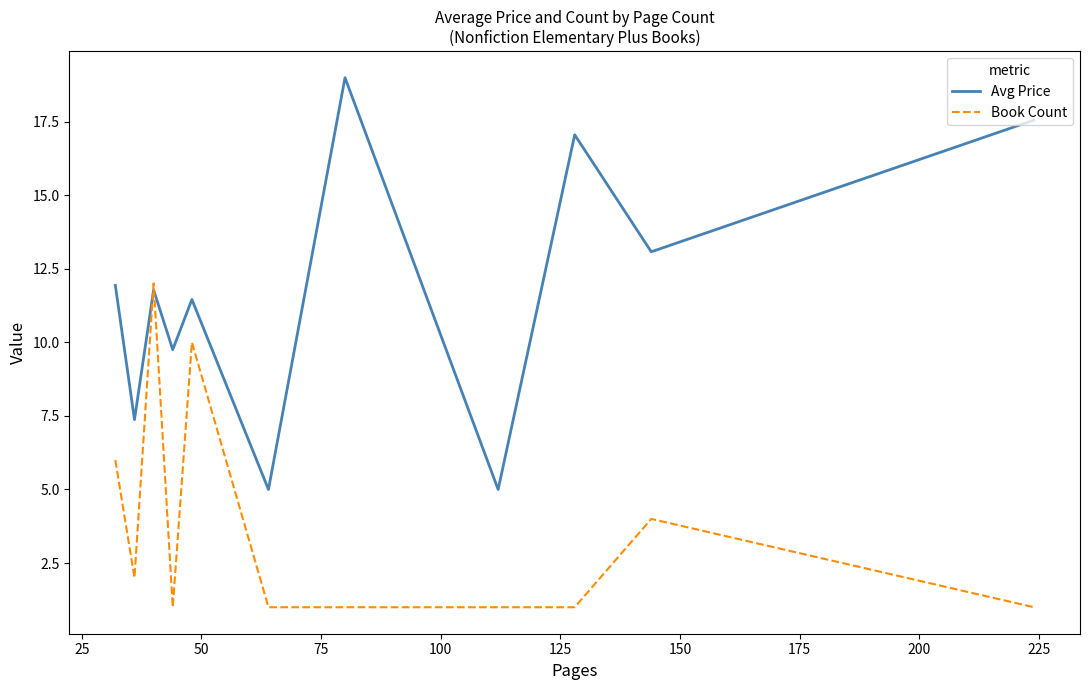

After their last crossing, which series has the higher values: Avg Price or Book Count?

Avg Price